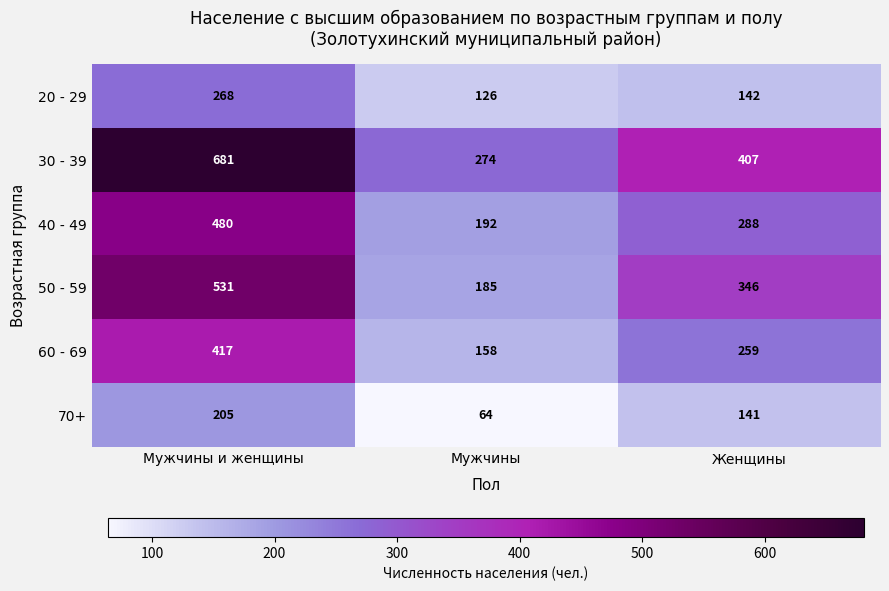

The value of 70+ at Женщины is 141. True or false?

True